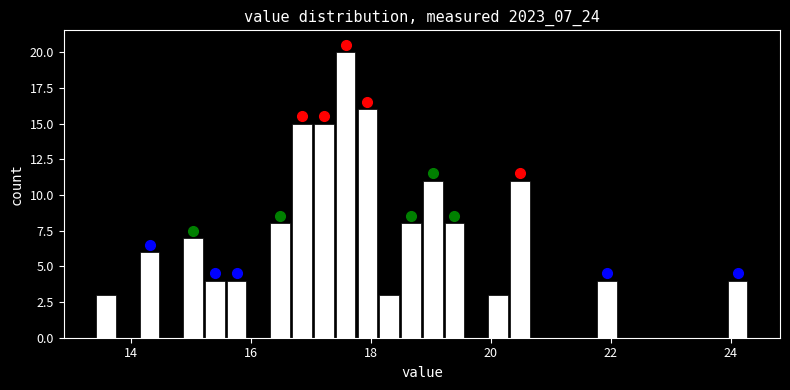

Around what value on the x-axis is the tallest bar? Give the approximate position of its centre, as read against the axis.

17.6